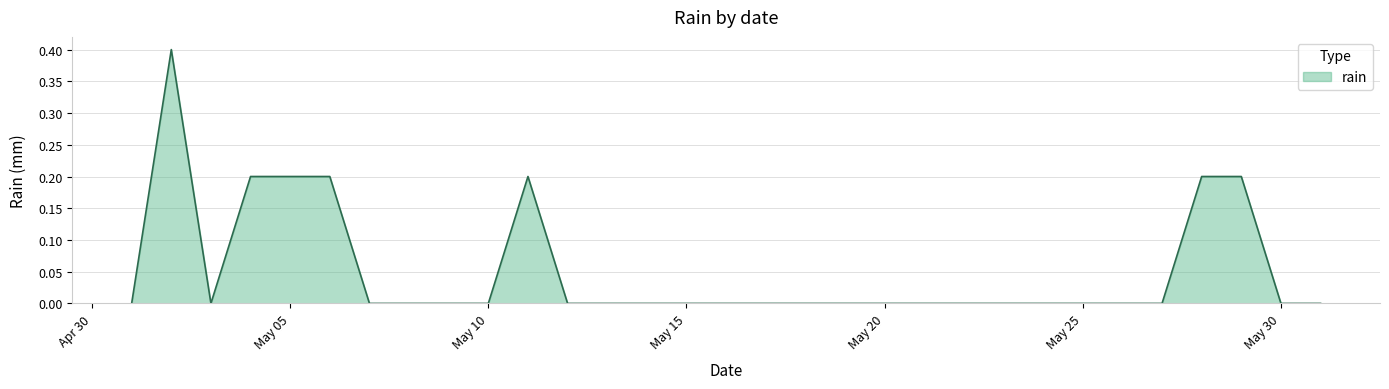

What is the sum of all values?

1.6